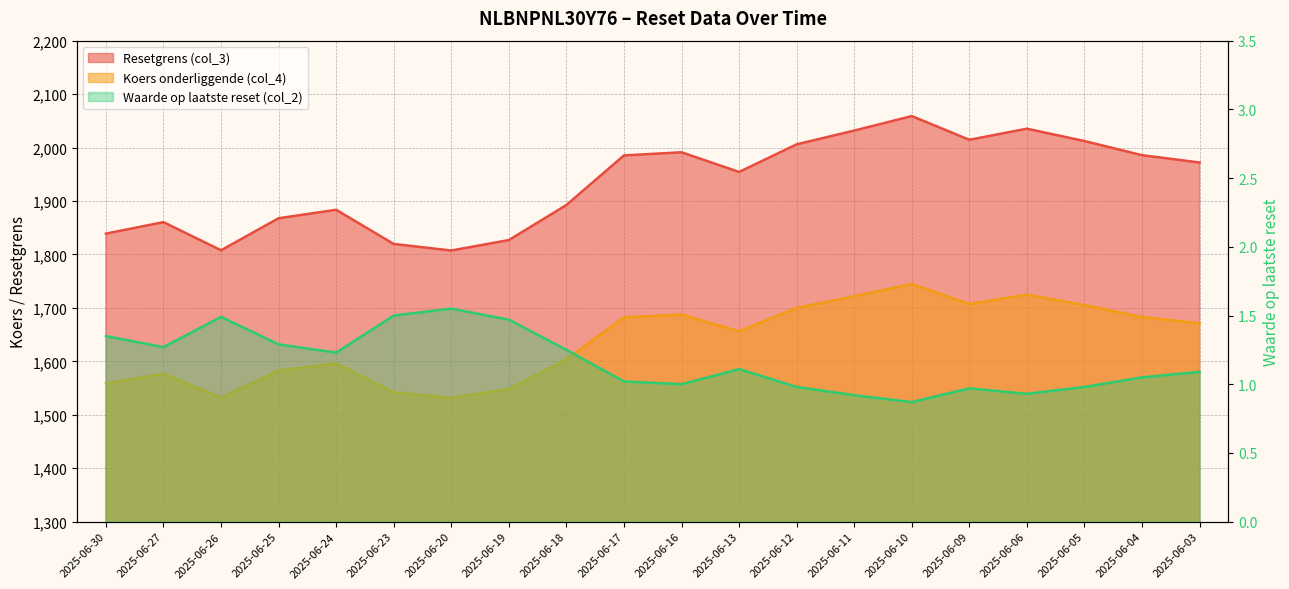

What is the sum of the Koers onderliggende (col_4) values at 2025-06-05 and 2025-06-04?

3388.0